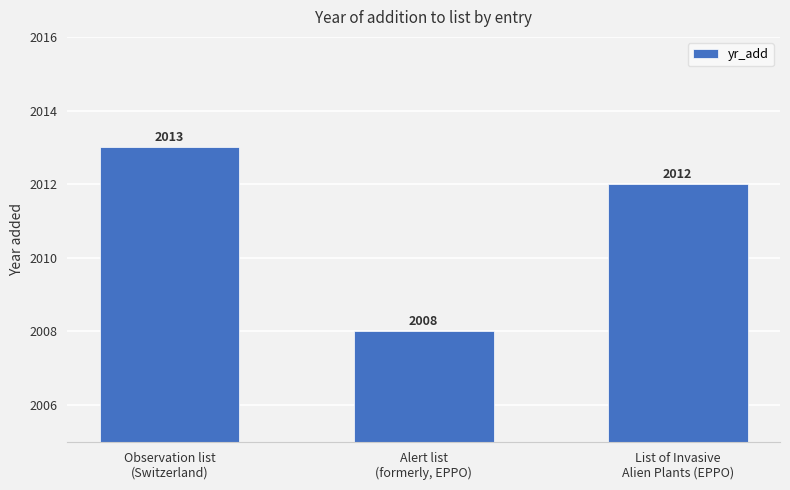

What is the difference between the maximum and second lowest values?

1